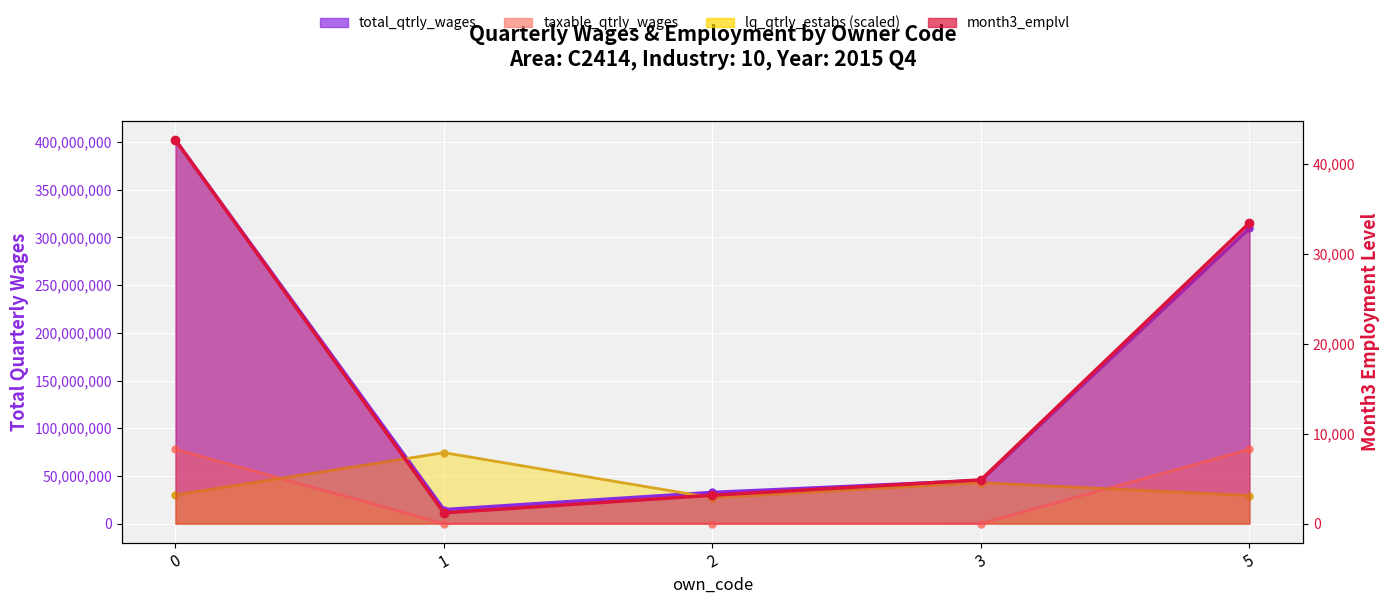

What is the average value of the total_qtrly_wages series?

160840380